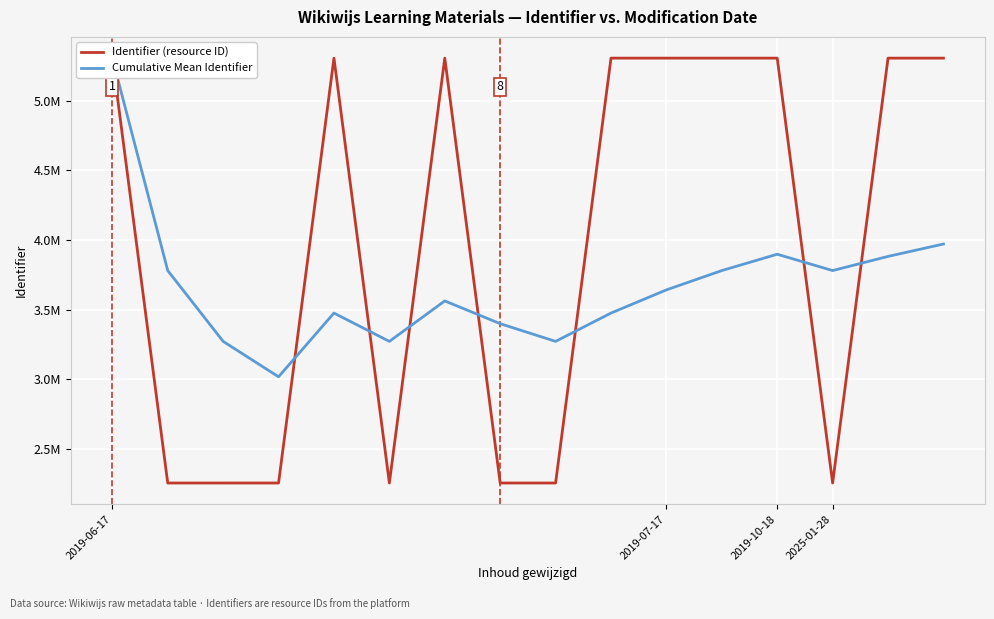

Reading left to right, extract all data points from this chart.

Identifier (resource ID): 5305772.0	2256304.0	2256306.0	2256309.0	5305776.0	2256317.0	5305778.0	2256311.0	2256313.0	5305781.0	5305777.0	5305784.0	5305766.0	2256296.0	5305768.0	5305770.0
Cumulative Mean Identifier: 5305772.0	3781038.0	3272794.0	3018672.8	3476093.4	3272797.3	3563223.1	3399859.1	3272798.4	3476096.7	3642431.3	3781044.0	3898330.3	3781042.1	3882690.5	3971633.0